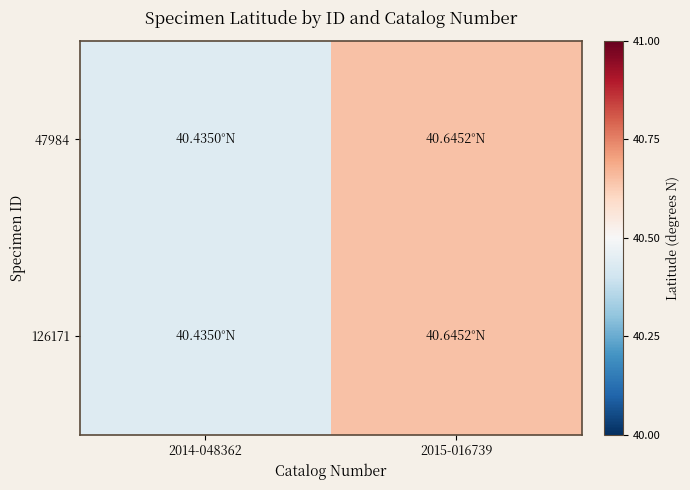

Reading right to left, extract all data points from this chart.

47984: 2015-016739=40.6	2014-048362=40.4
126171: 2015-016739=40.6	2014-048362=40.4